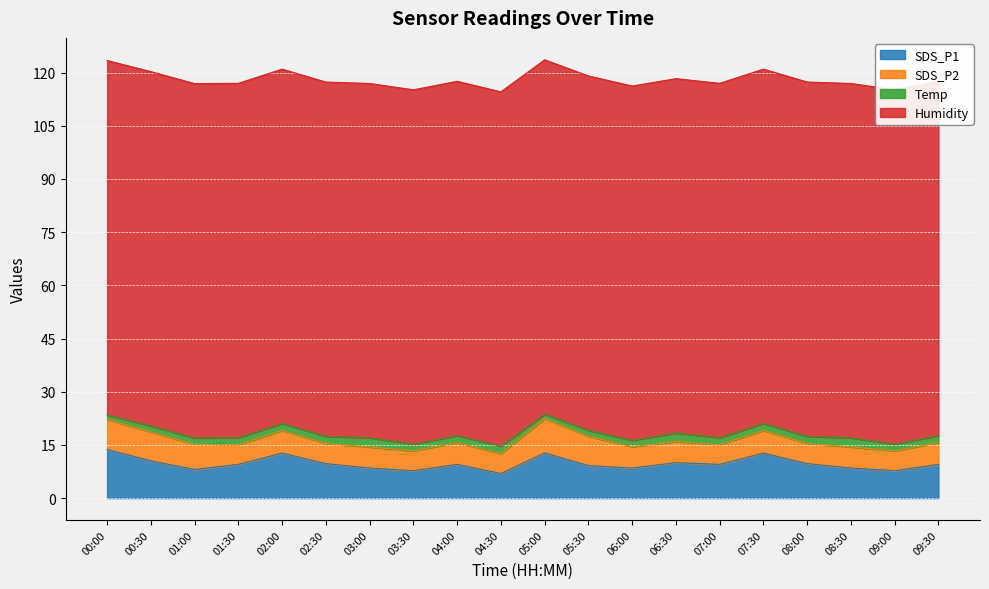

True or false: Humidity and SDS_P2 intersect in this chart.

False